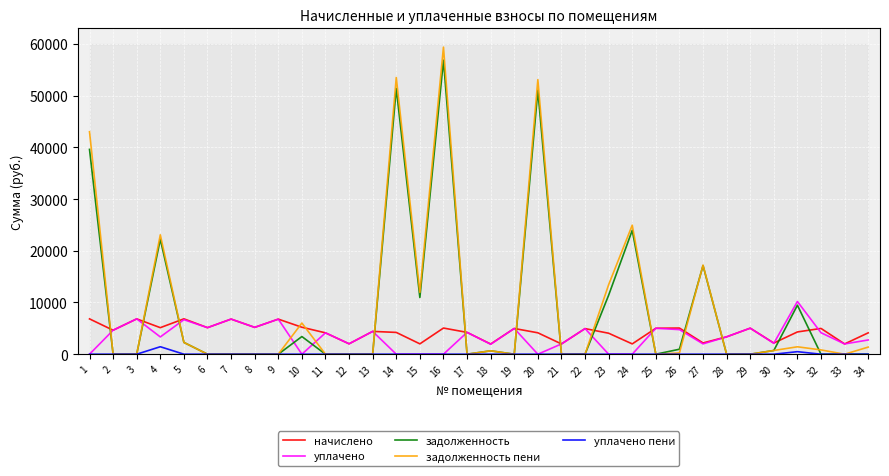

Rank the series at 23 from lowest to highest value.

уплачено, уплачено пени, начислено, задолженность, задолженность пени